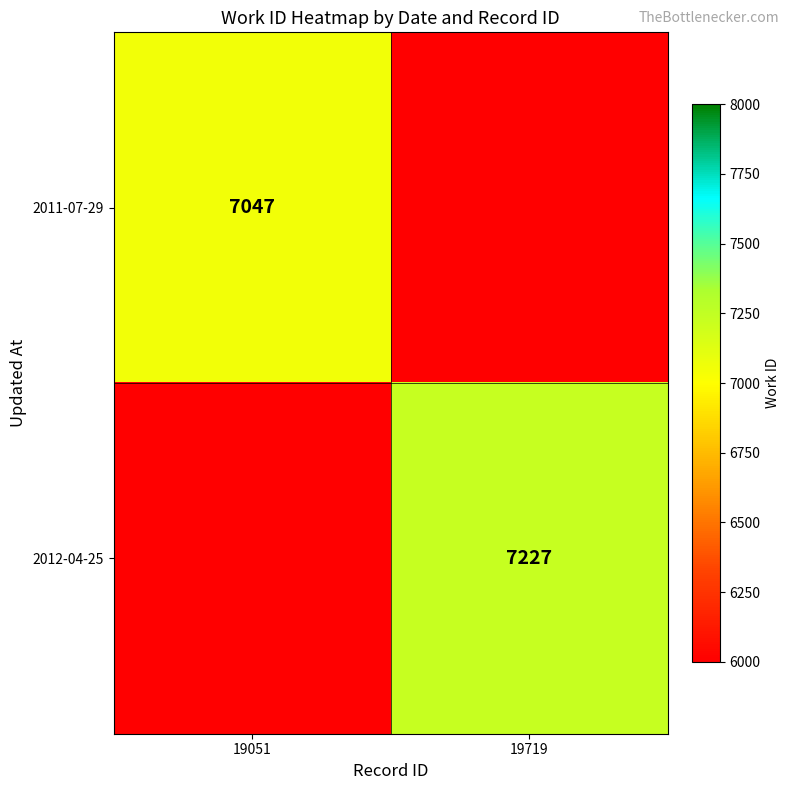

The 2012-04-25 series shows 1617 at 19719. True or false?

False